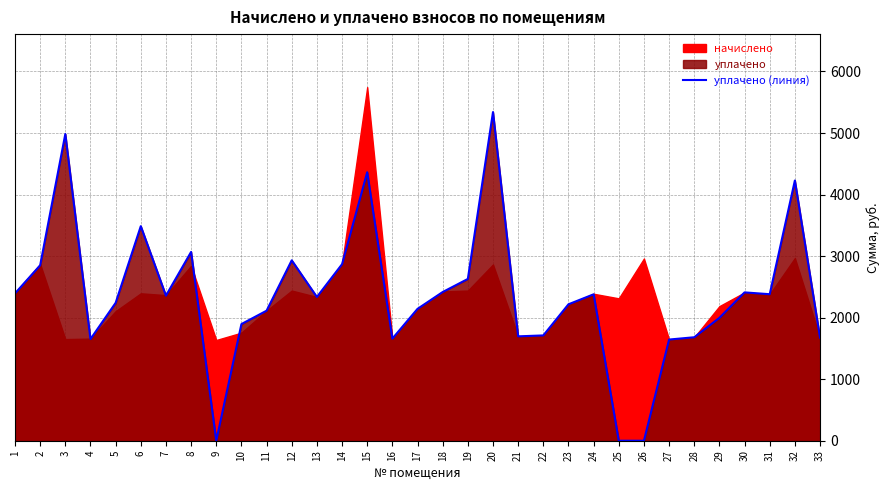

What is the maximum value for уплачено (линия)?

5340.7